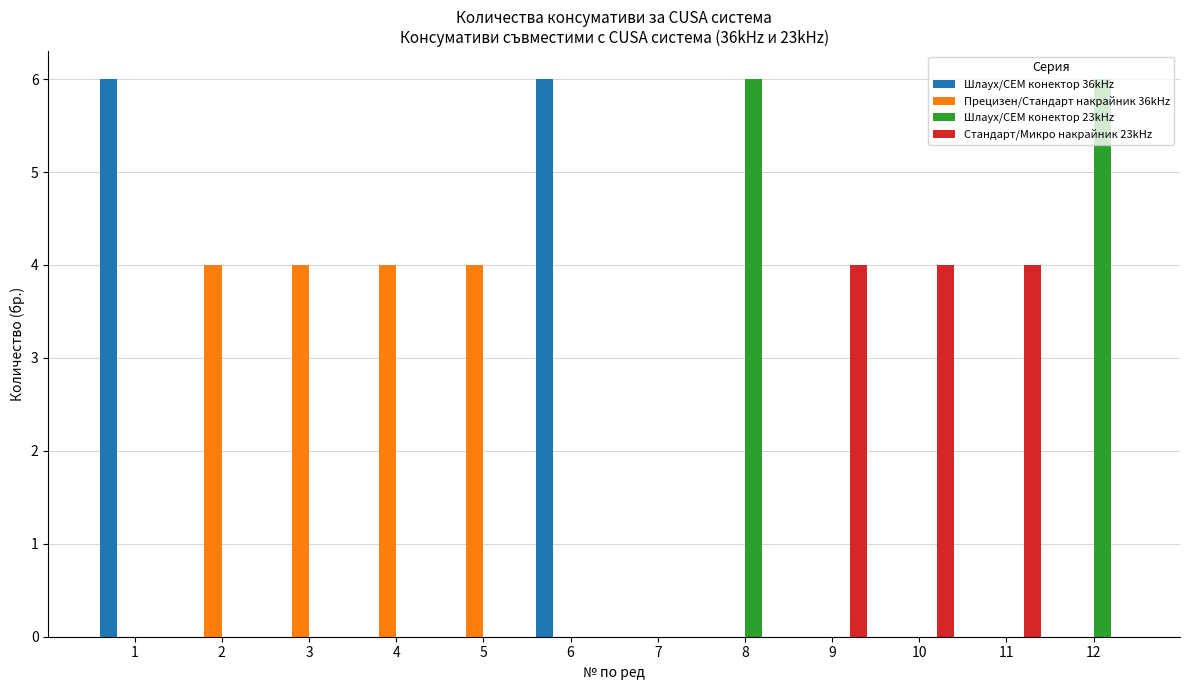

The value of Шлаух/СЕМ конектор 23kHz at 12 is 1. True or false?

False